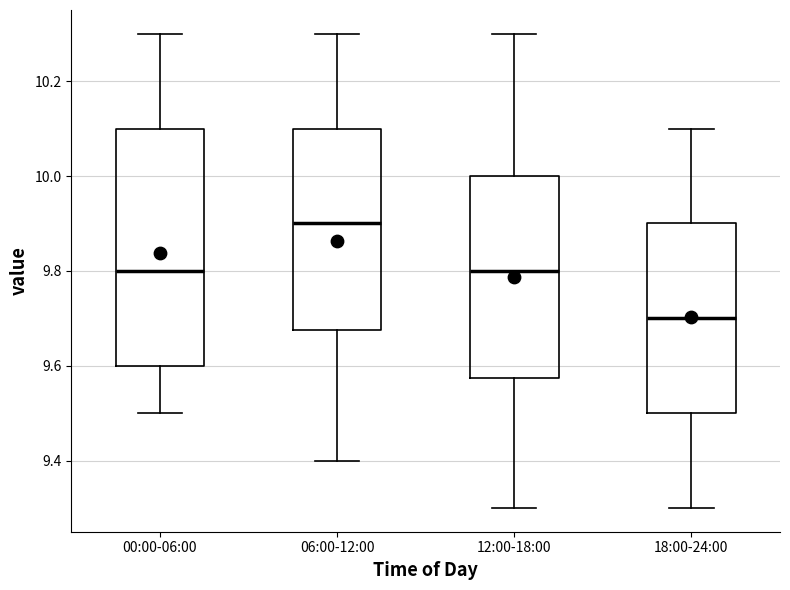

Which box is the tallest, from its lower edge to its upper edge?

00:00-06:00